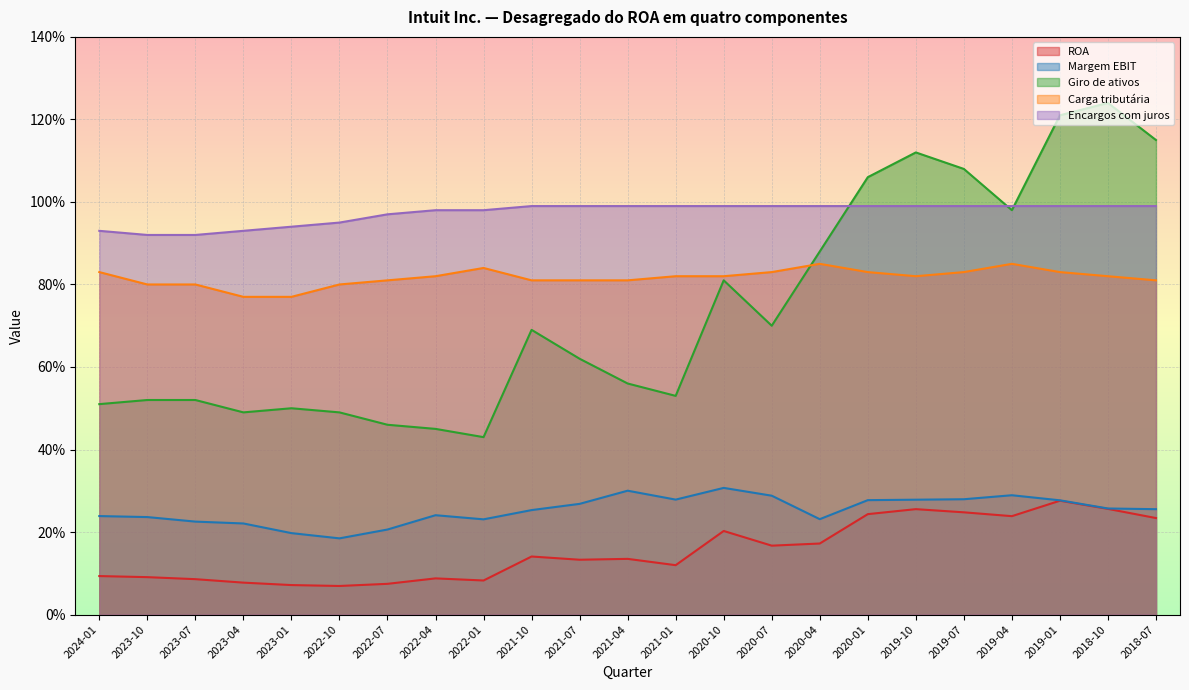

Where is the first local maximum for Carga tributária?

2022-01